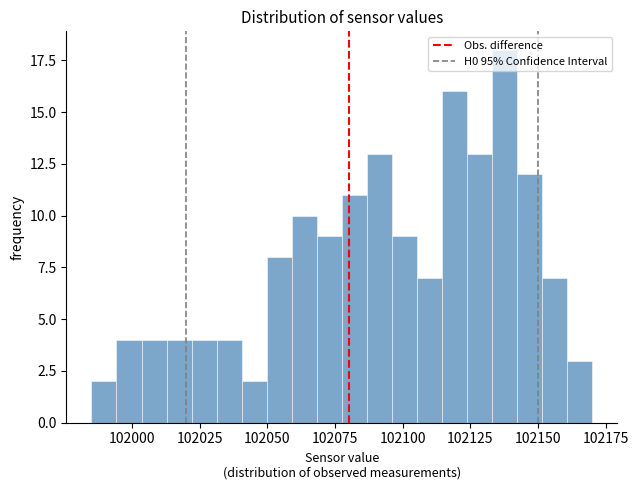

Around what value on the x-axis is the tallest bar? Give the approximate position of its centre, as read against the axis.

102140